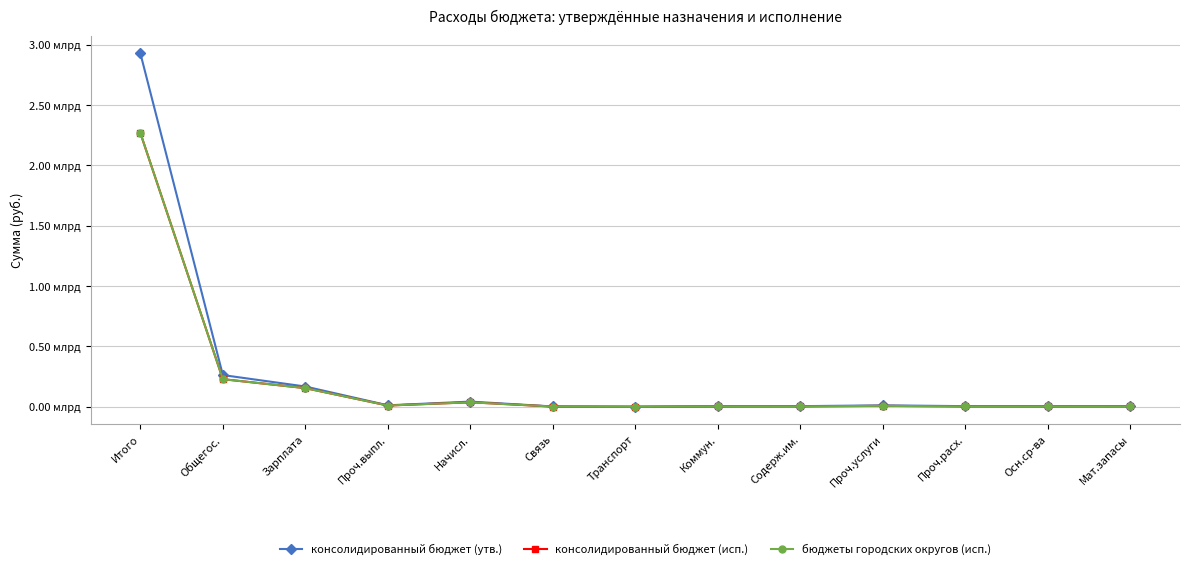

Does the chart have visible grid lines?

Yes